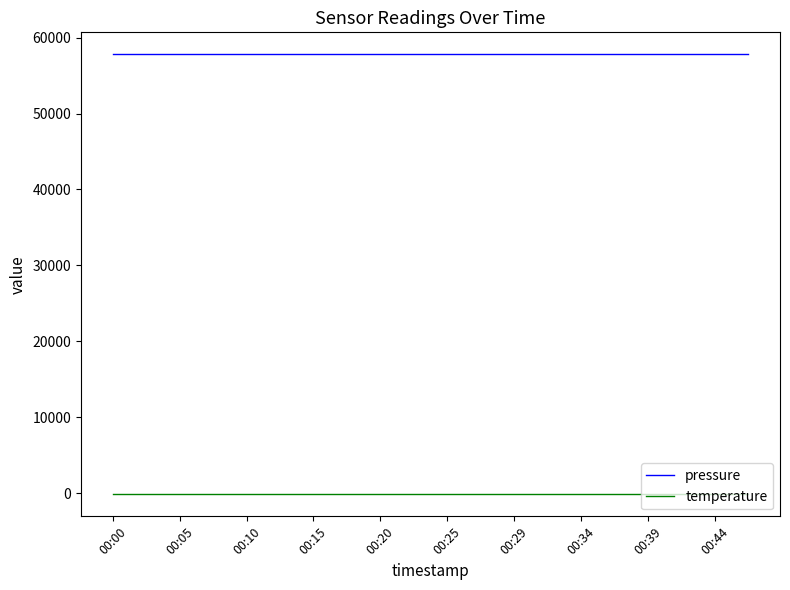

What is the lowest value of the pressure series?

57796.6